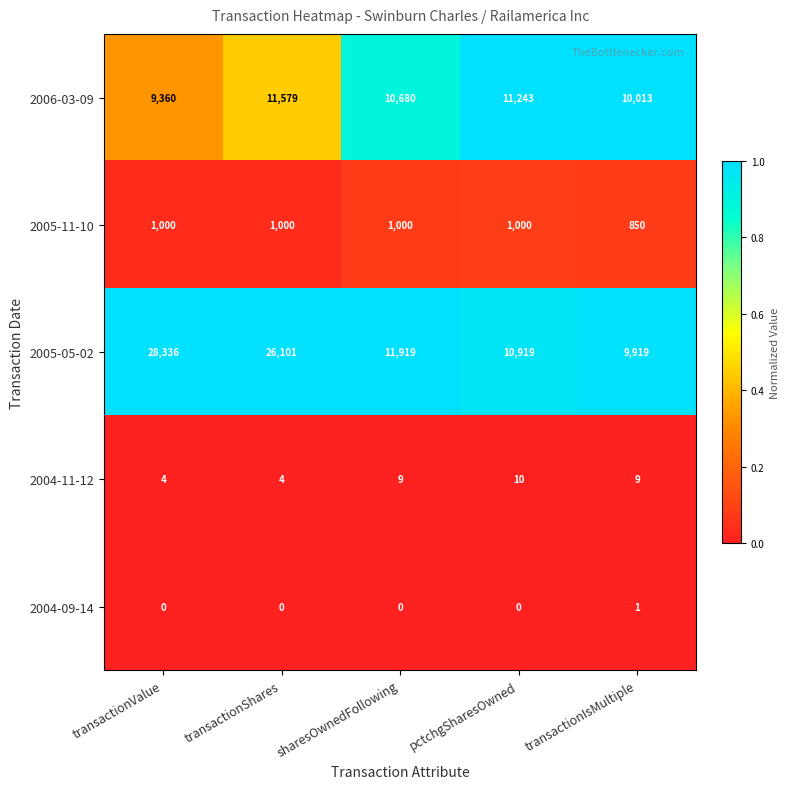

Is it true that 2006-03-09 equals 11243 at pctchgSharesOwned?

True